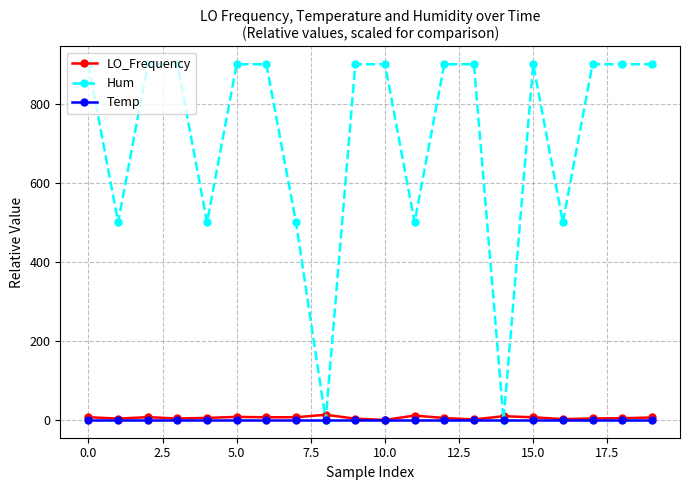

What is the value of the Hum point at the 17th from the left?

500.0